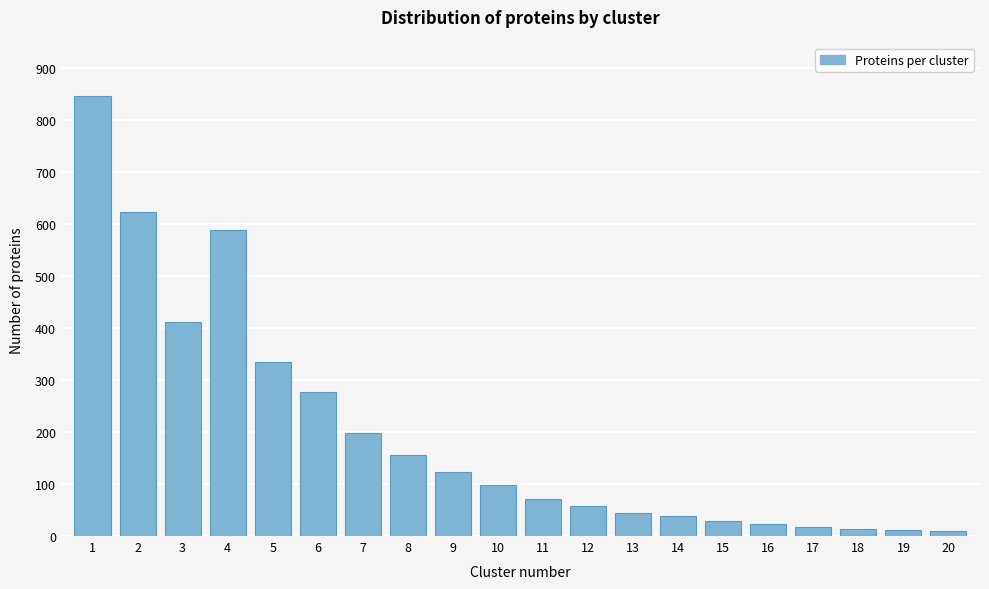

What is the change in value from 4 to 7?

-391